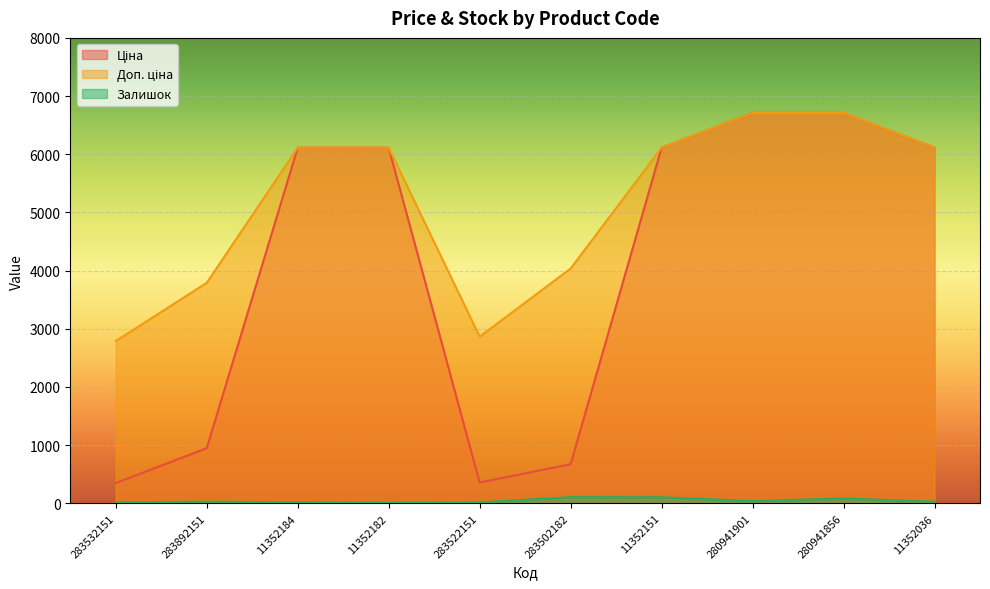

What value does the Залишок series have at 283522151?

16.0